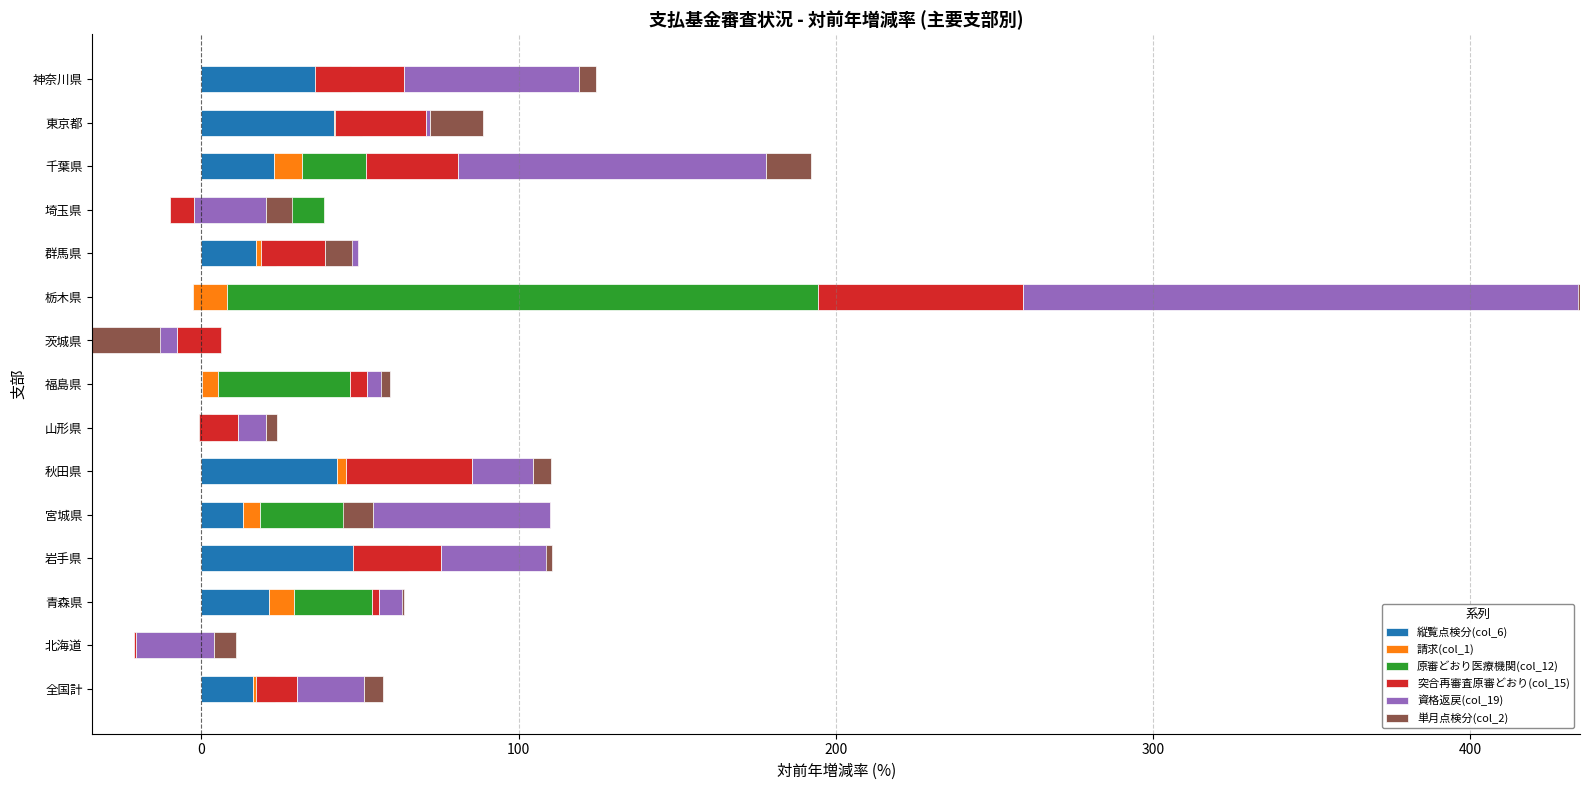

What position from the left is 宮城県?

5